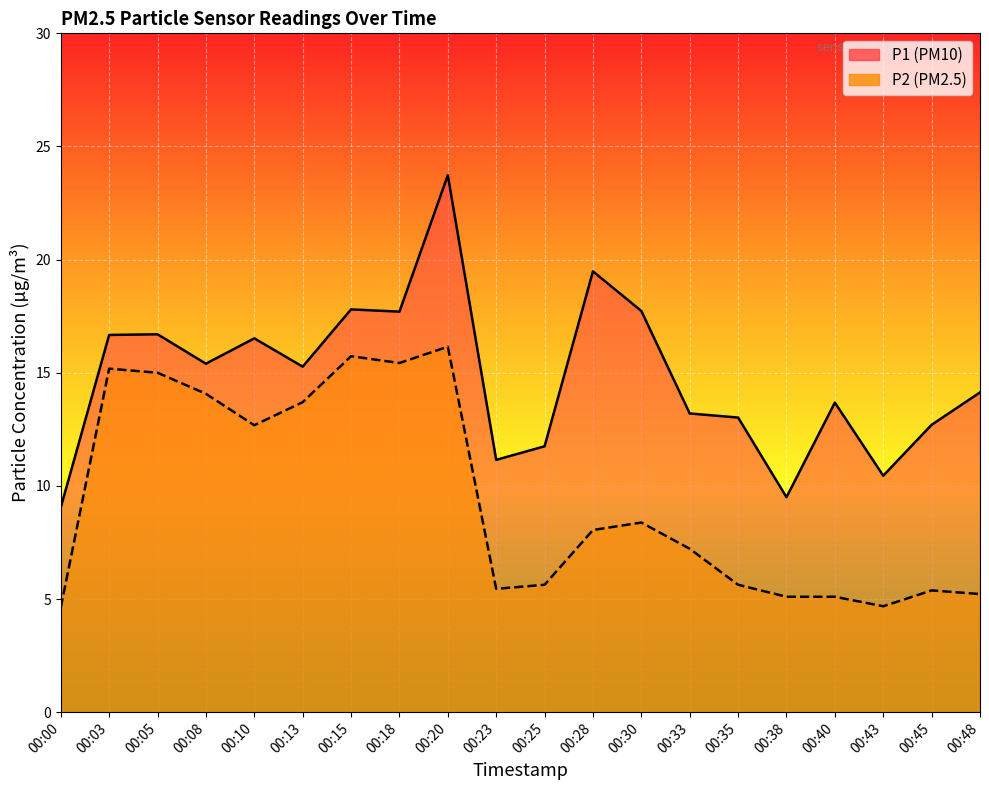

Reading right to left, transcribe all the data shown in this chart.

P1: 00:48=14.1	00:45=12.7	00:43=10.4	00:40=13.7	00:38=9.5	00:35=13.0	00:33=13.2	00:30=17.7	00:28=19.5	00:25=11.8	00:23=11.2	00:20=23.7	00:18=17.7	00:15=17.8	00:13=15.3	00:10=16.5	00:08=15.4	00:05=16.7	00:03=16.7	00:00=9.1
P2: 00:48=5.2	00:45=5.4	00:43=4.7	00:40=5.1	00:38=5.1	00:35=5.6	00:33=7.2	00:30=8.4	00:28=8.1	00:25=5.6	00:23=5.5	00:20=16.1	00:18=15.4	00:15=15.7	00:13=13.7	00:10=12.7	00:08=14.1	00:05=15.0	00:03=15.2	00:00=4.6